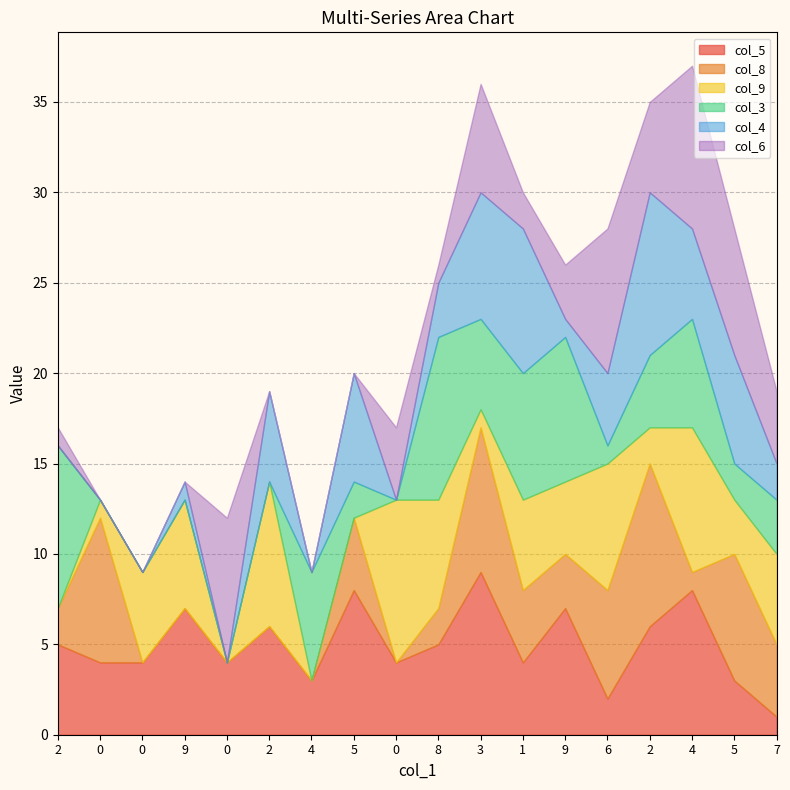

How many interior local valleys does the col_5 series have?

5